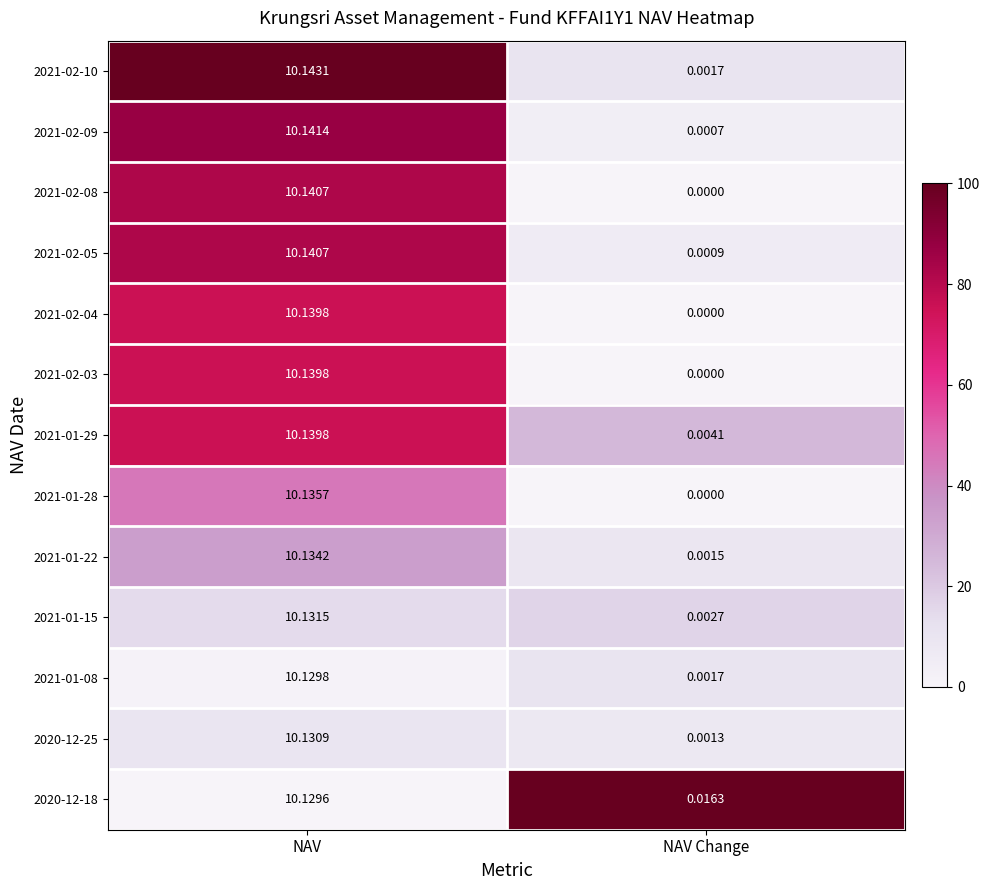

Is the value of 2021-01-28 at NAV Change greater than the value of 2021-02-04 at NAV?

No